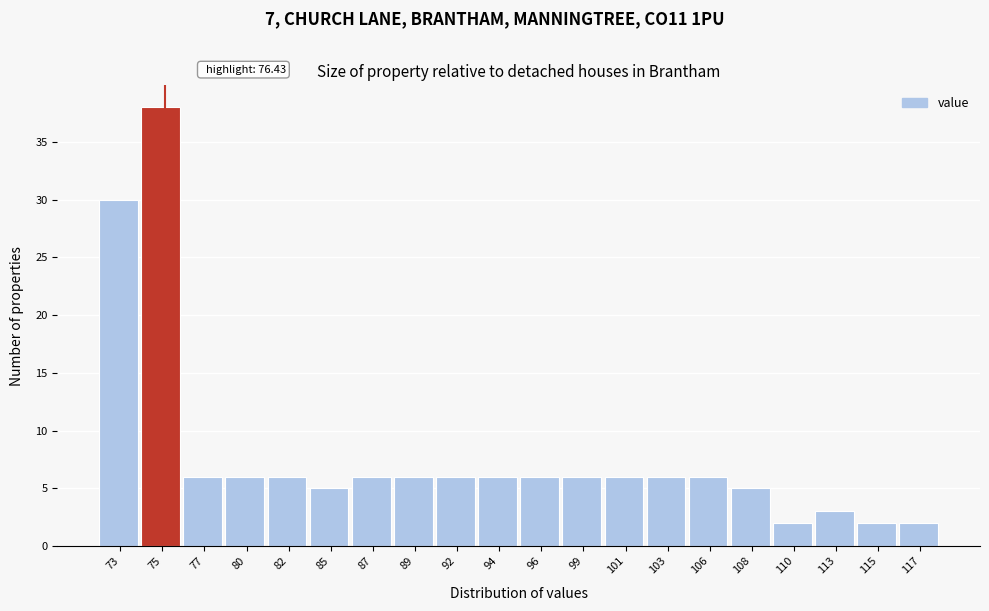

Reading left to right, extract all data points from this chart.

30	38	6	6	6	5	6	6	6	6	6	6	6	6	6	5	2	3	2	2